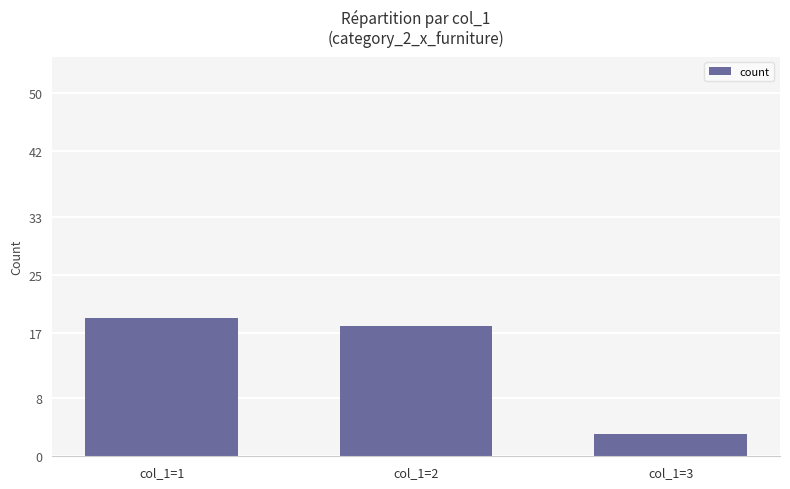

Rank the categories by value from lowest to highest.

col_1=3, col_1=2, col_1=1